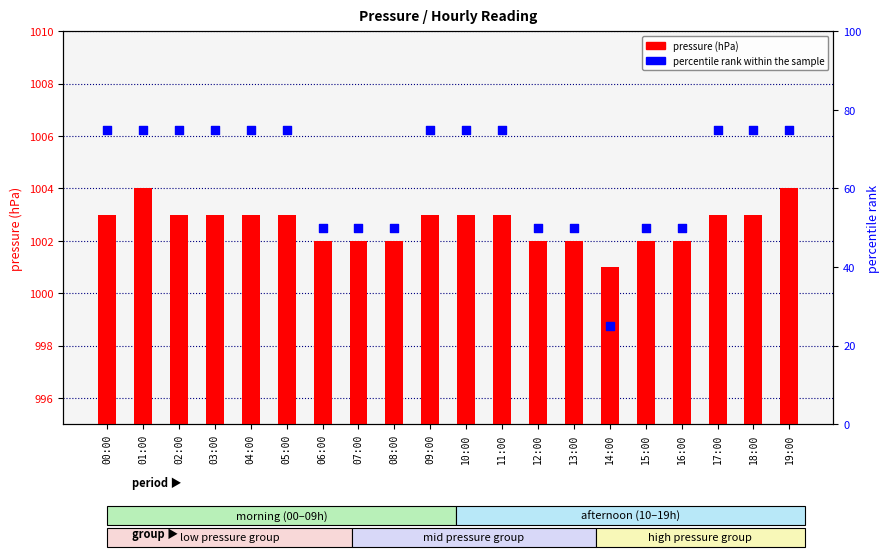

At how many categories does at least one series exceed 170?

20